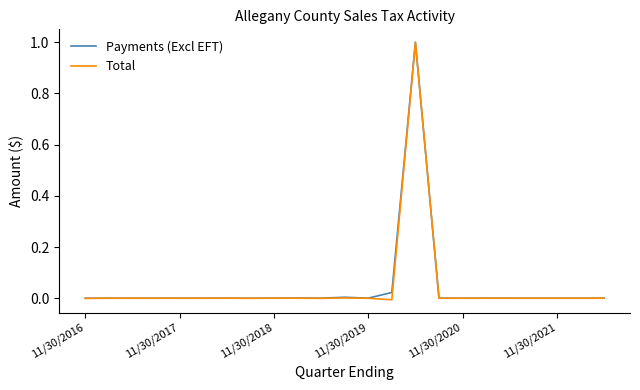

Which series has the largest range (max minus min)?

Total